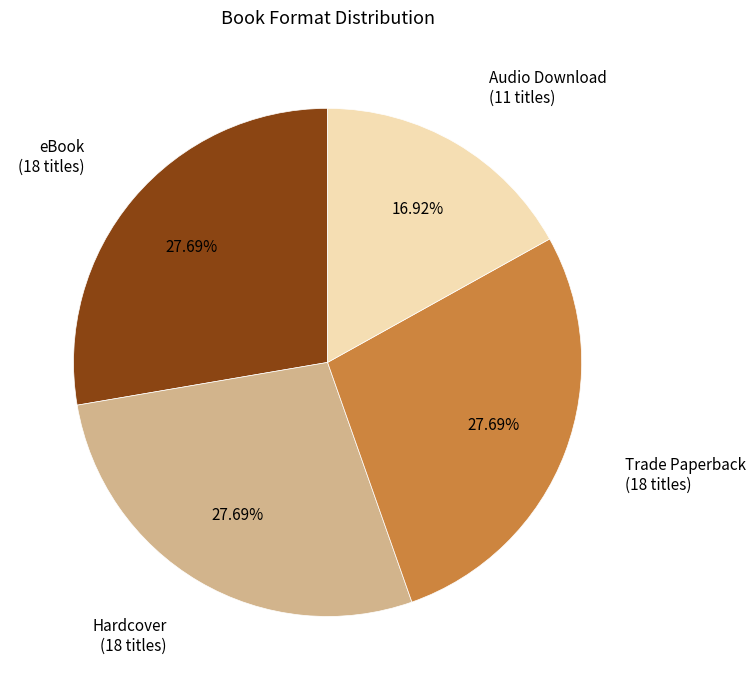

To the nearest percent, what is the difference between the largest and smallest slice percentages?

11%